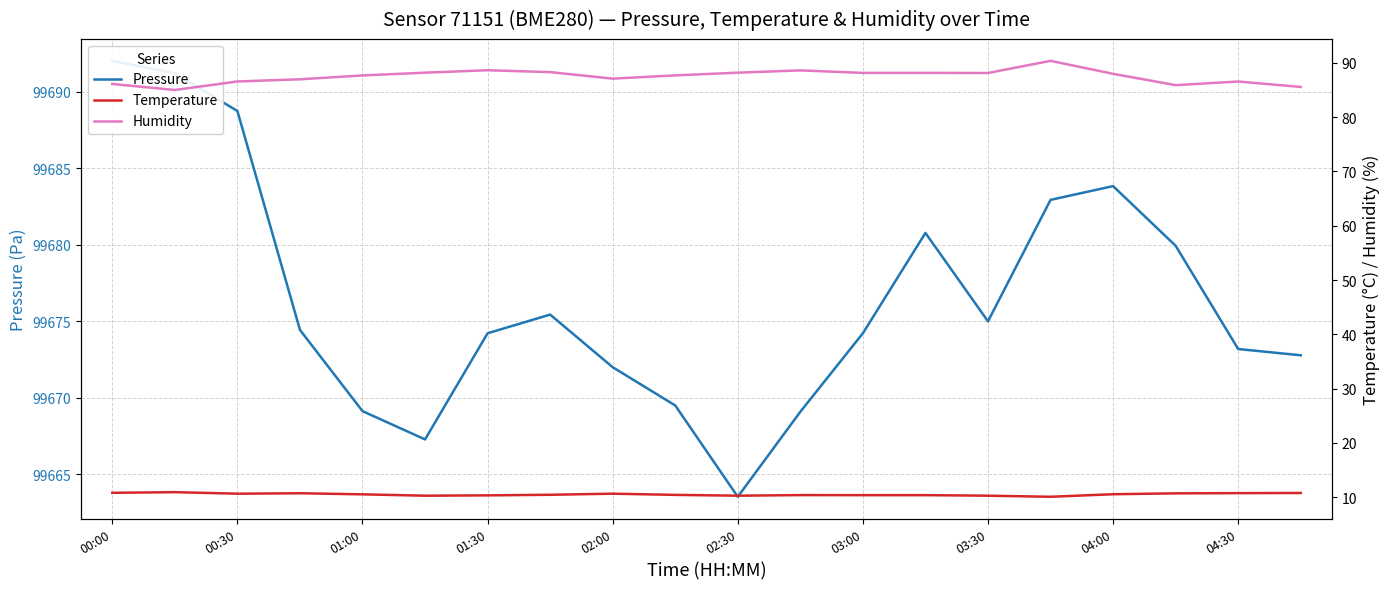

At which category is the sum across all series the highest?

00:00